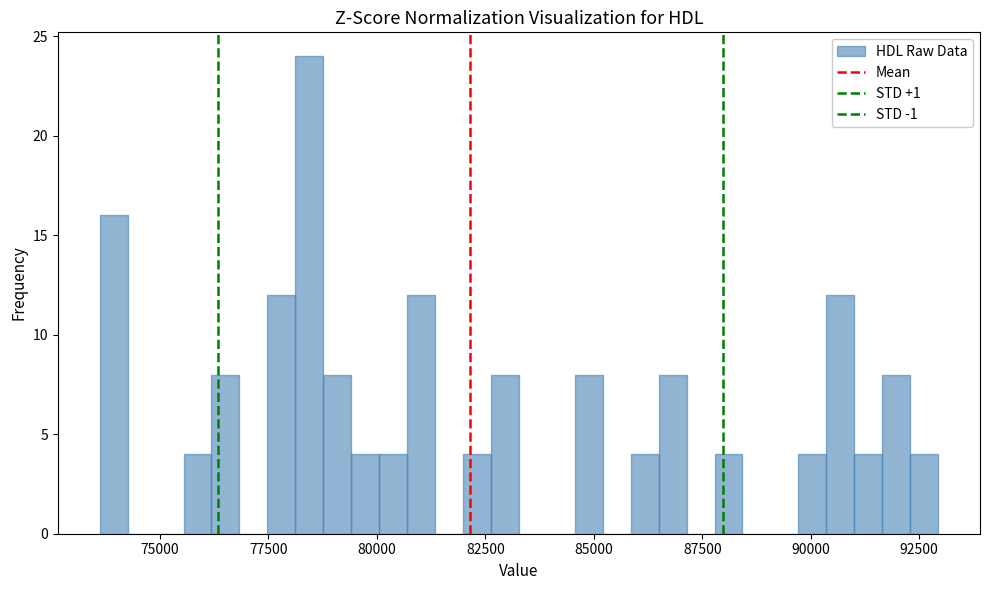

Read against the x-axis, roughly where is the centre of the tallest bar?

78500